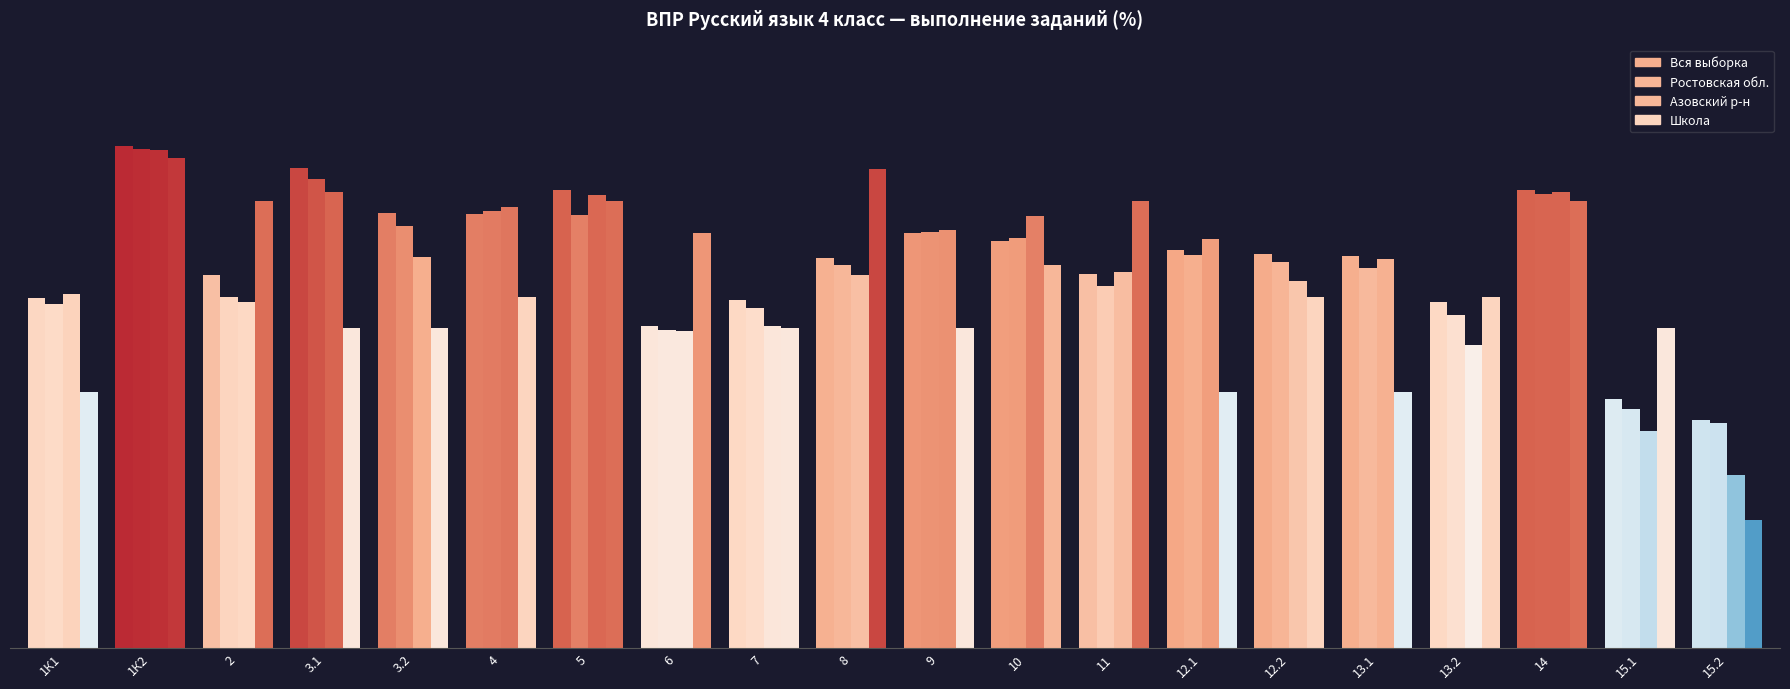

Which category has the highest value across all series?

1К2